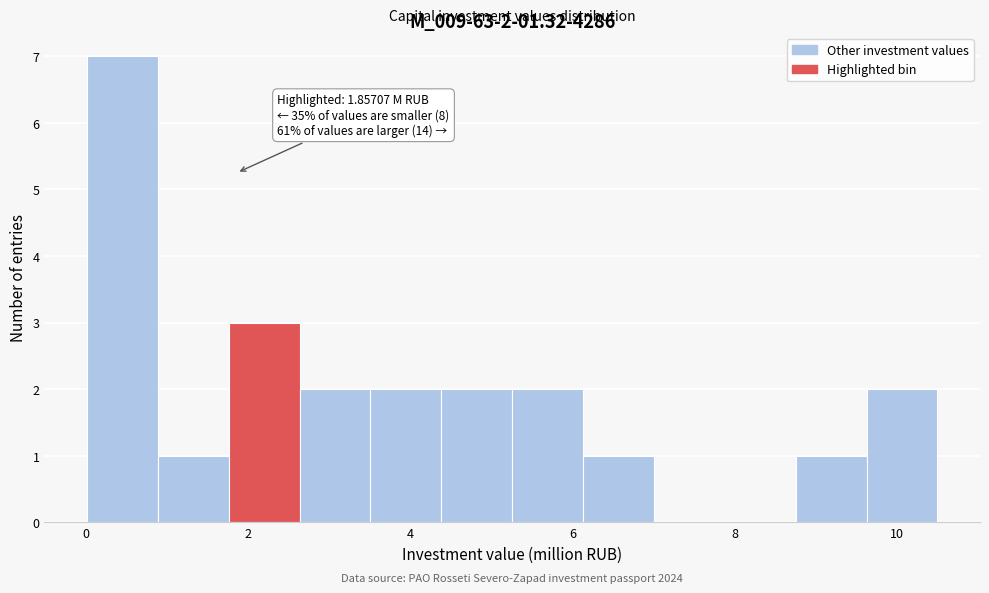

Which range on the x-axis has the tallest bar?

0.0 to 0.8